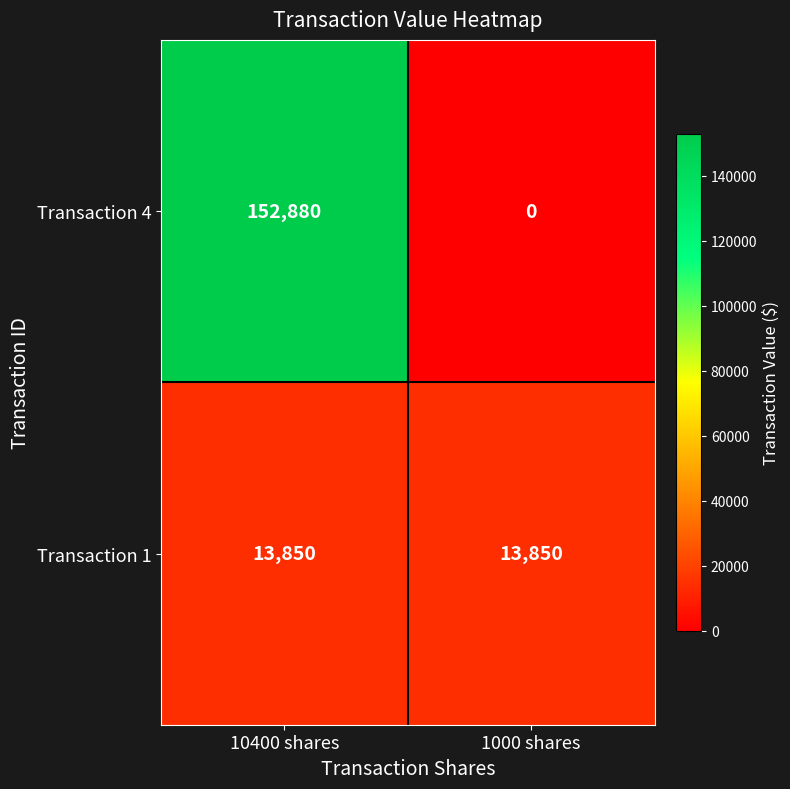

Which series has the largest range (max minus min)?

Transaction 4